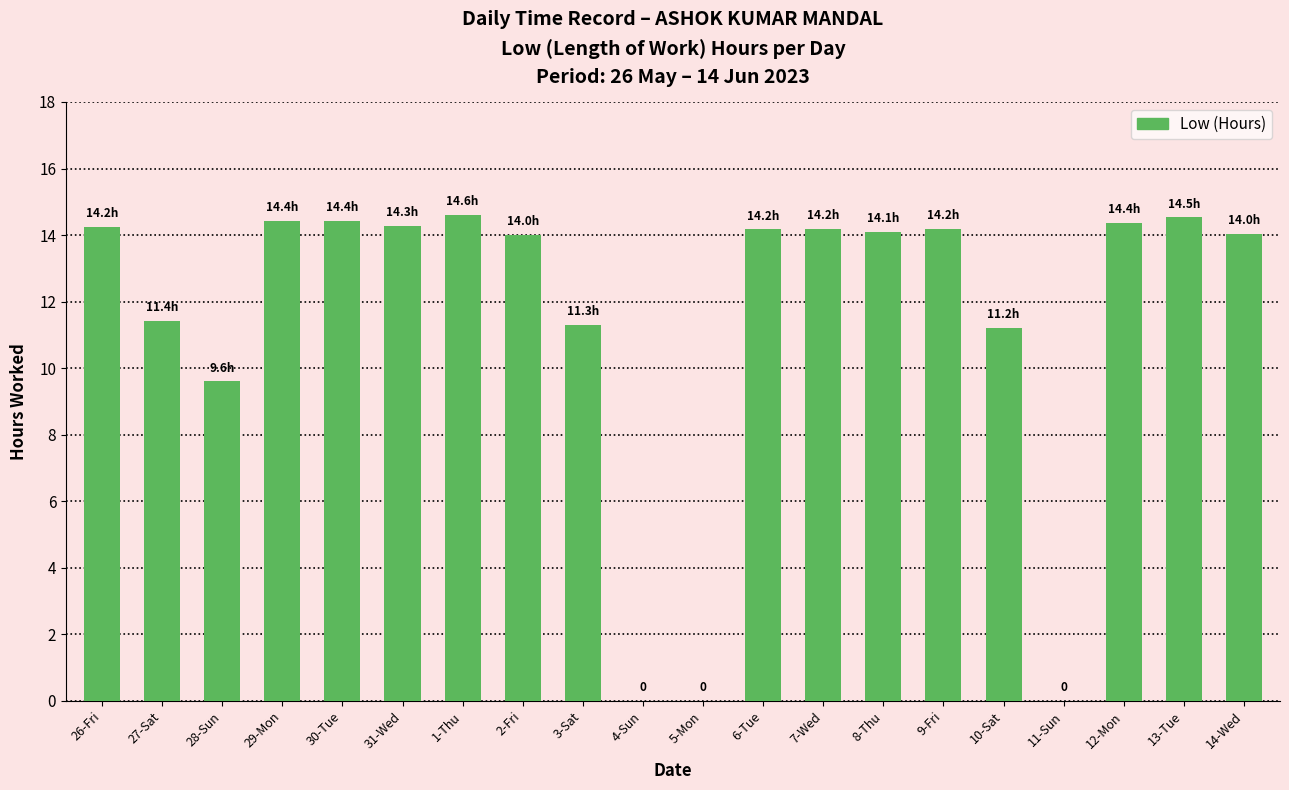

Count the number of data series in this chart.

1